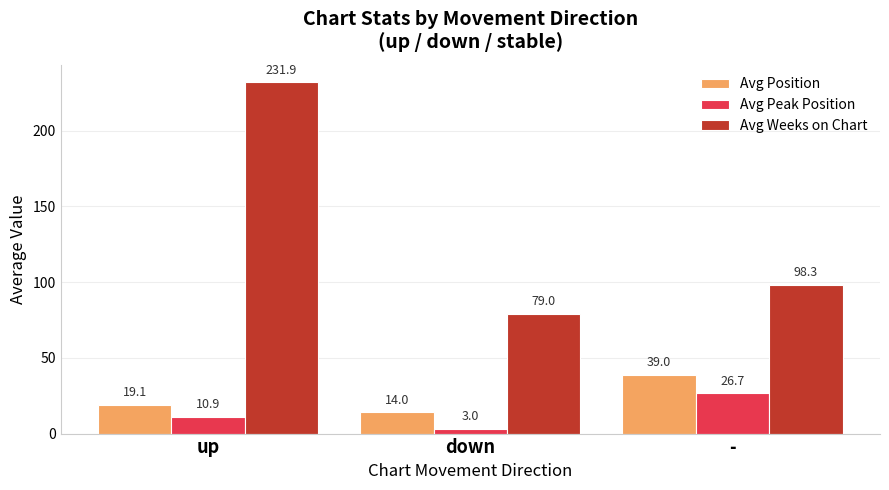

True or false: Avg Weeks on Chart has a value of 402.9 at up.

False